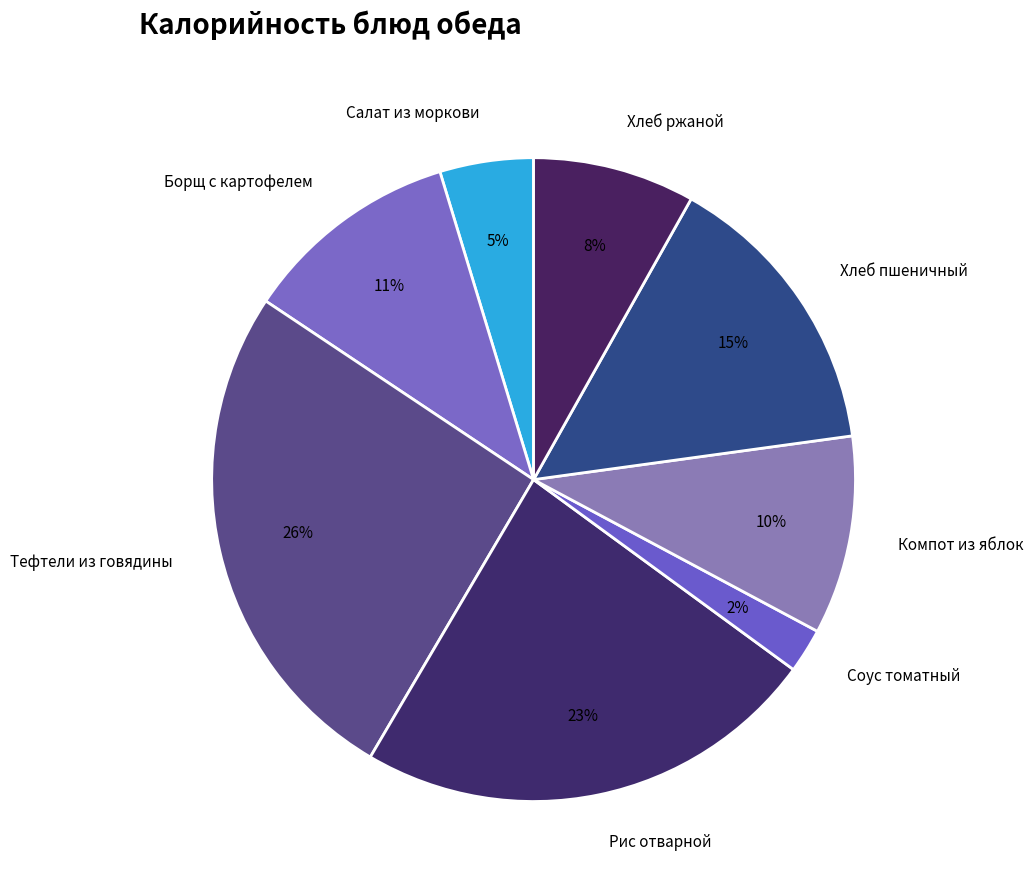

Which category has the smallest portion of the pie?

Соус томатный